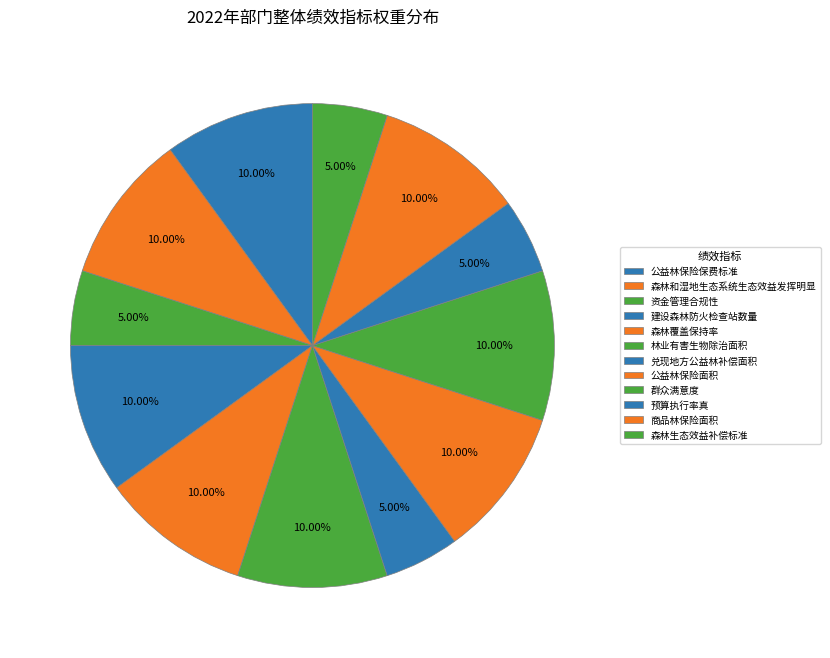

Which category has the biggest portion of the pie?

公益林保险保费标准